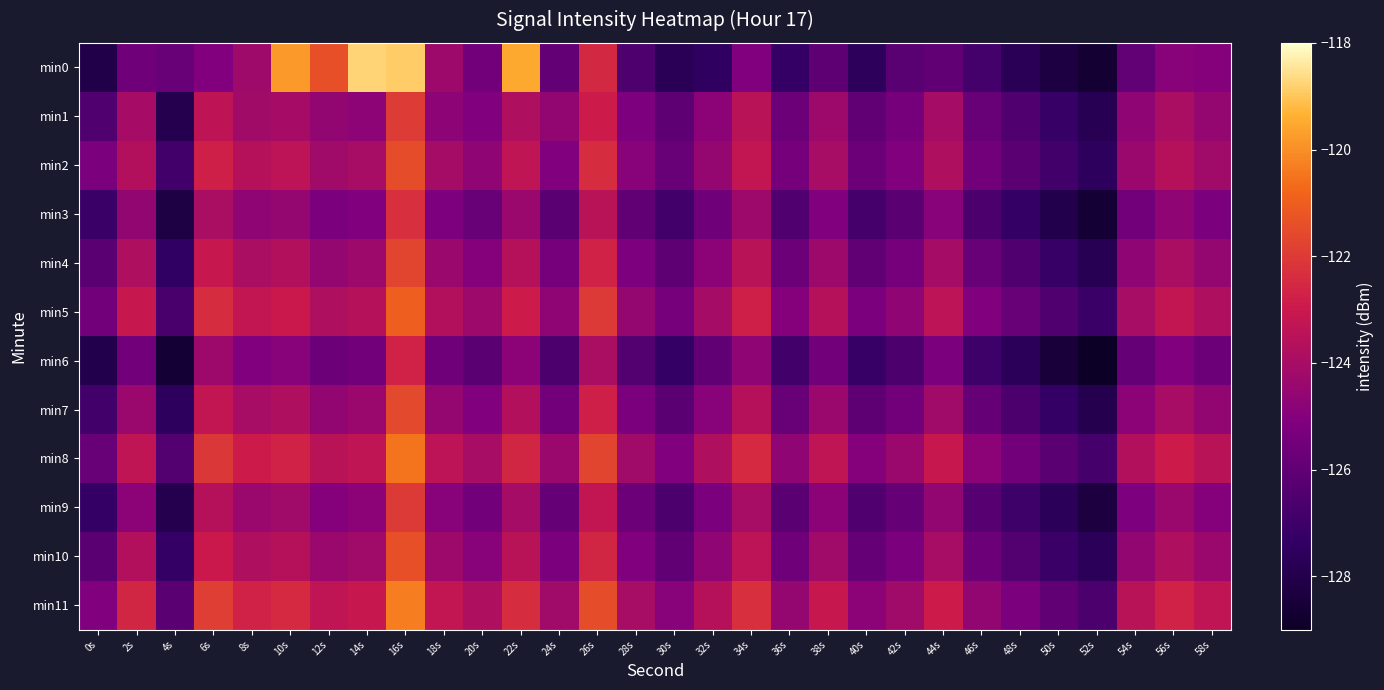

Count the number of categories in the chart.

30